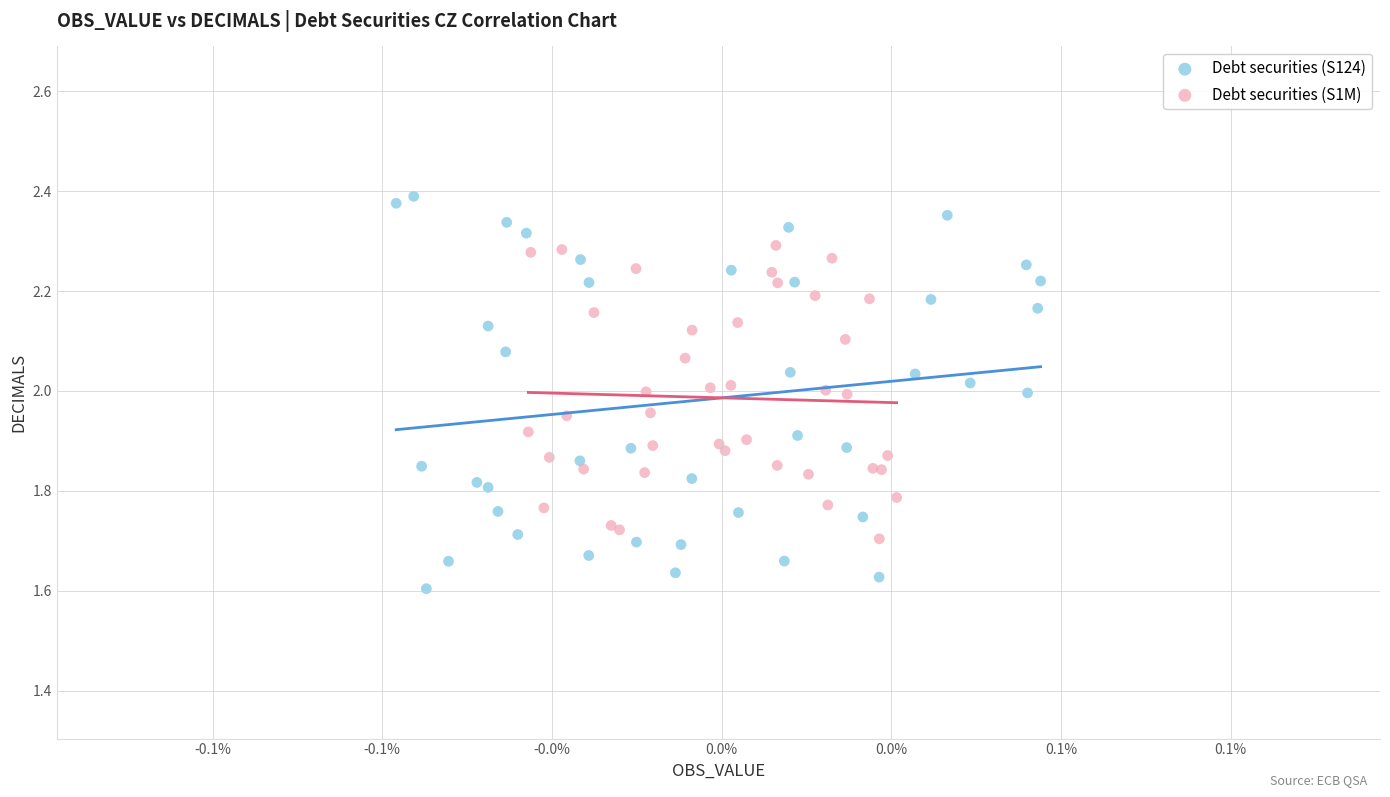

Which series contains the highest Y value?

Debt securities (S124)